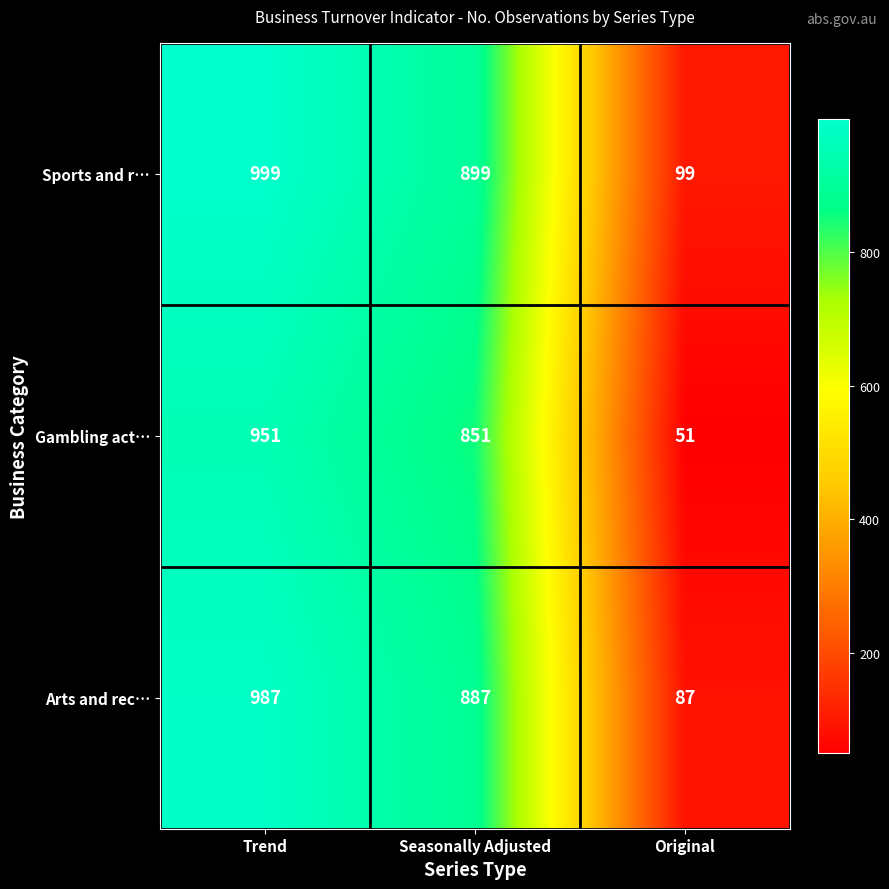

What is the spread (max minus min) of values at Trend?

48